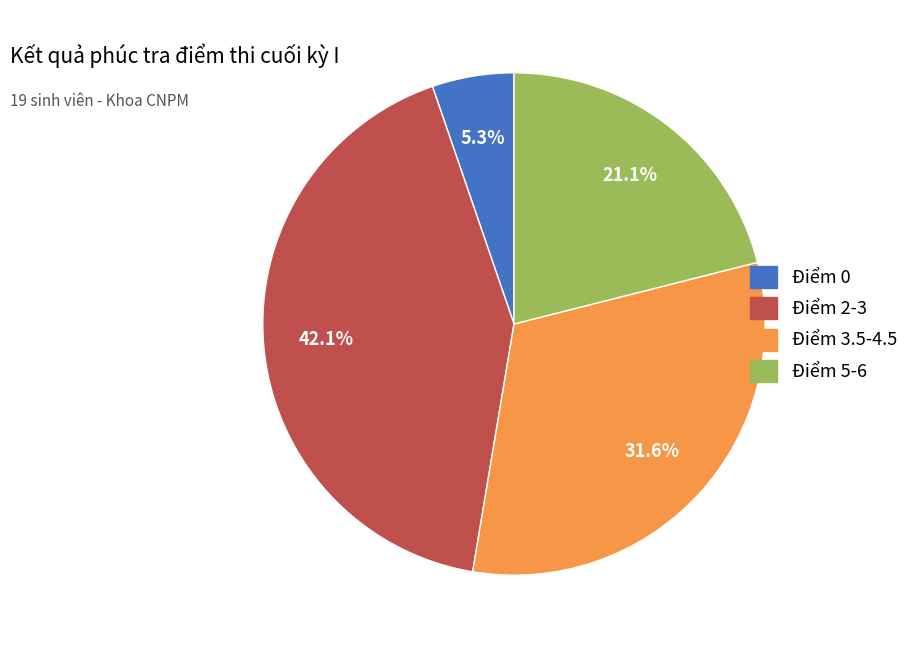

Does any single category account for the majority?

No